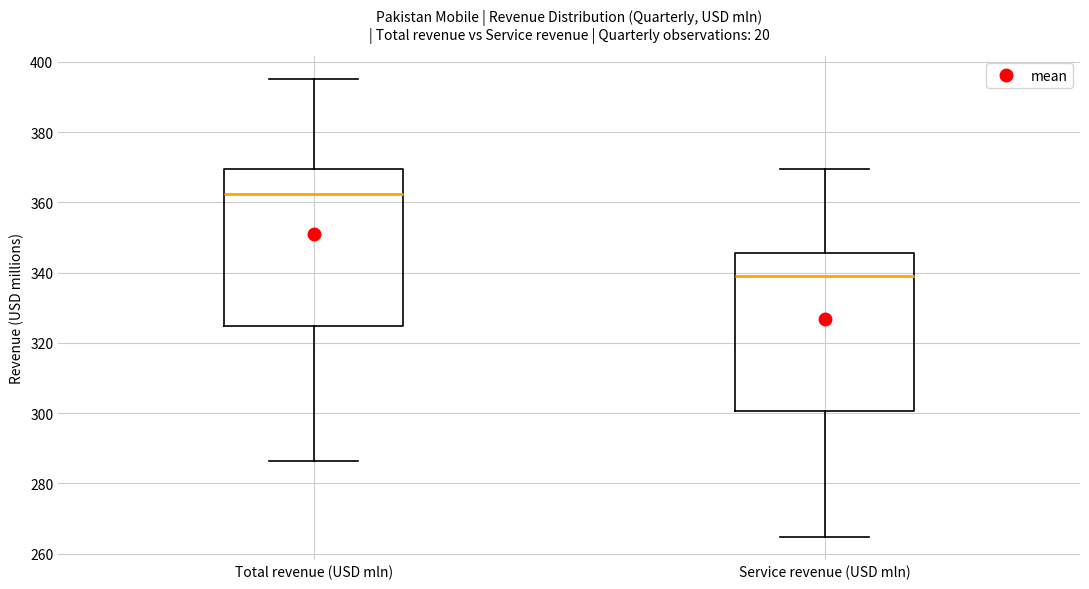

Which box has the highest median line?

Total revenue (USD mln)